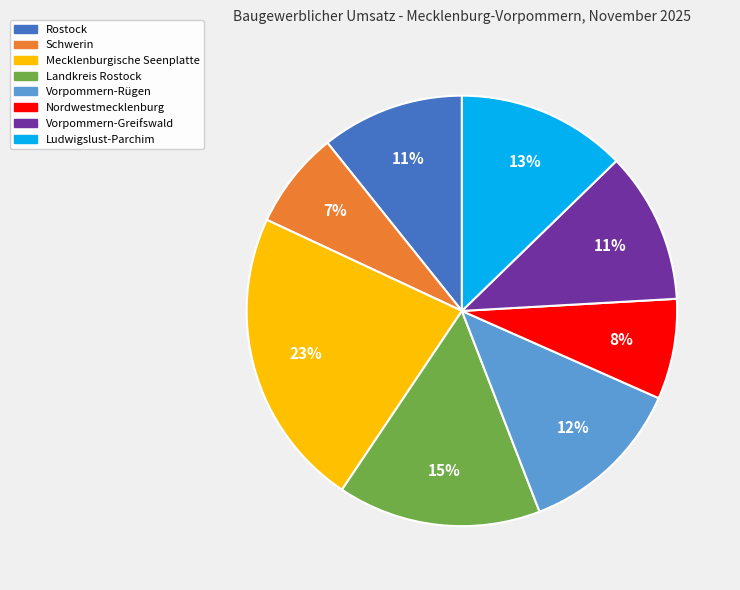

To the nearest percent, what is the difference between the Landkreis Rostock and Vorpommern-Rügen slice percentages?

3%